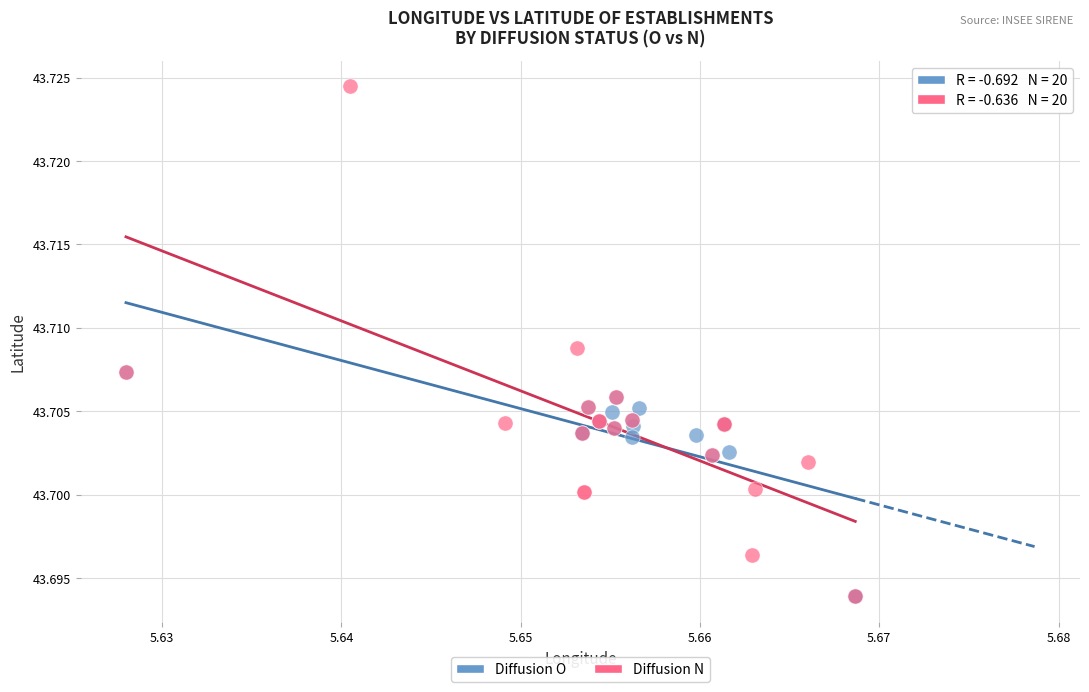

What are all the series names shown in the legend?

Diffusion O, Diffusion N